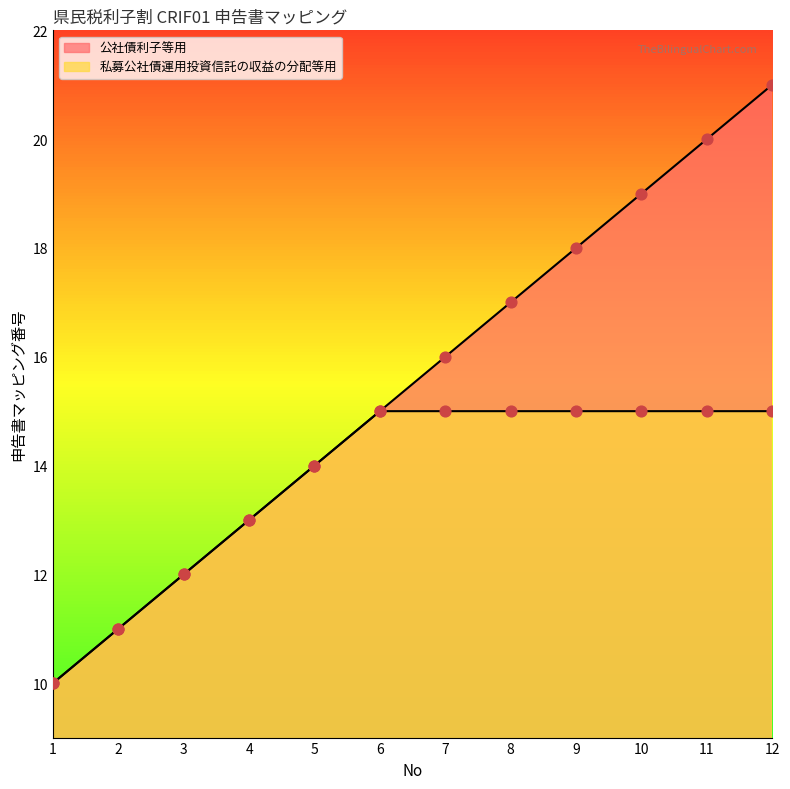

Which series has the largest Y range (max minus min)?

公社債利子等用